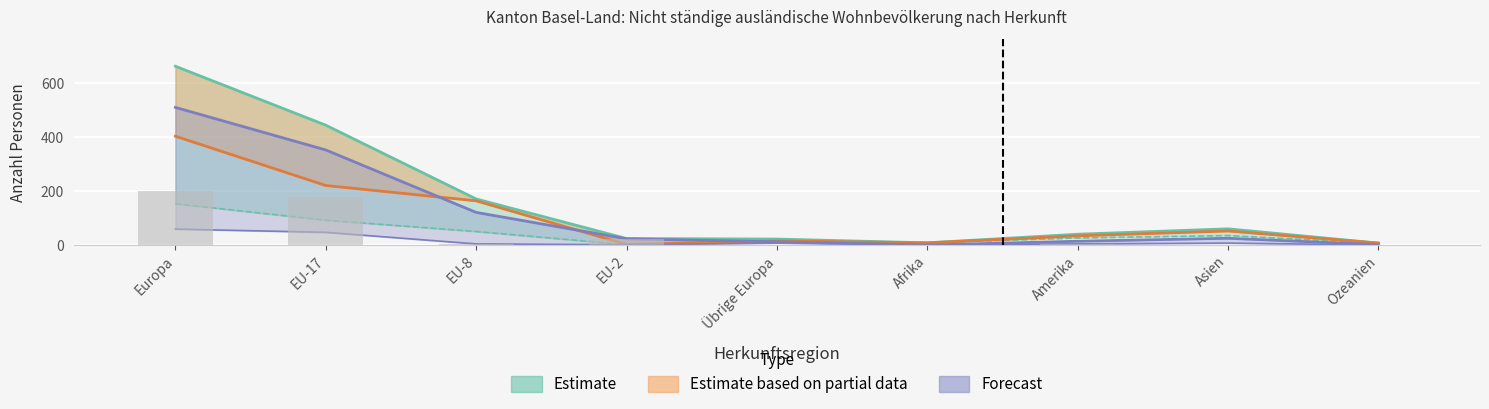

Reading left to right, extract all data points from this chart.

Total: 664	445	171	24	22	8	40	60	7
Kurzaufenthalter >4<12M Total: 404	221	164	2	15	8	34	52	7
Dienstleistungserbringer Total: 201	177	3	21	0	0	2	1	0
Kurzaufenthalter <=4M Total: 59	47	4	1	7	0	4	7	0
Frauen: 153	92	50	1	10	8	26	35	6
Männer: 511	353	121	23	12	0	14	25	1